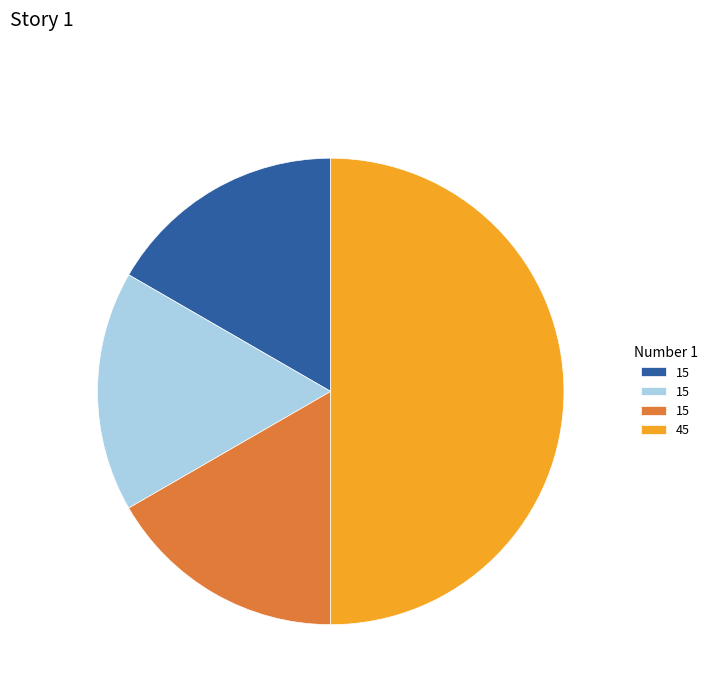

How many segments does this pie chart have?

4